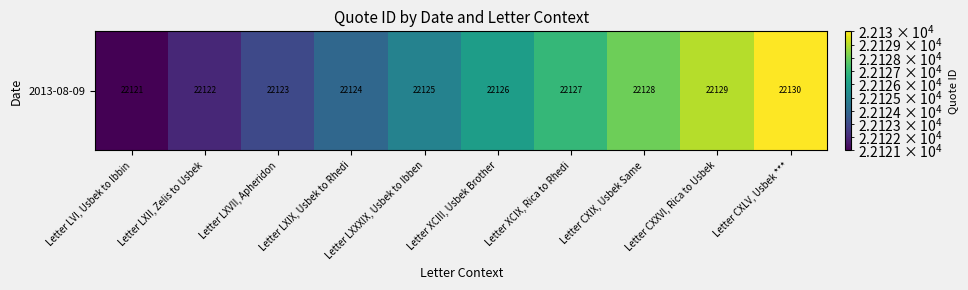

What is the difference between the second highest and minimum values?

8